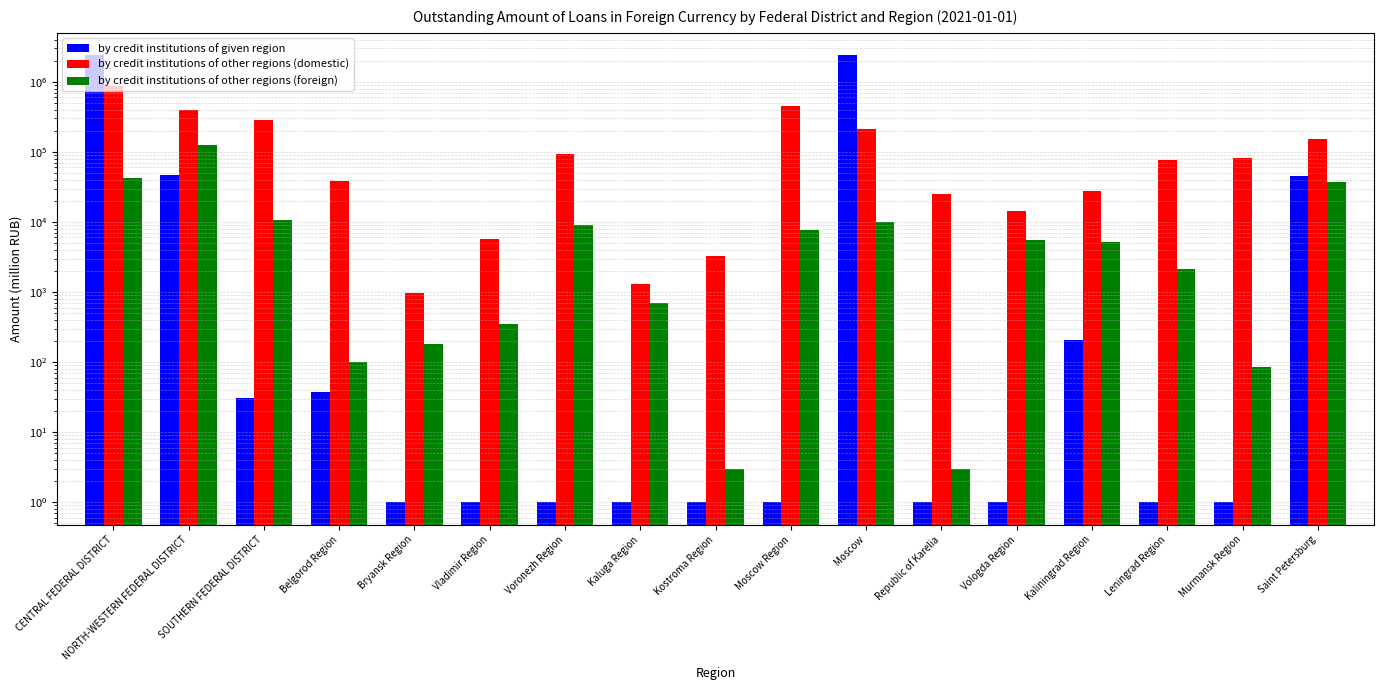

The value of by credit institutions of other regions (domestic) at Vladimir Region is 2483. True or false?

False